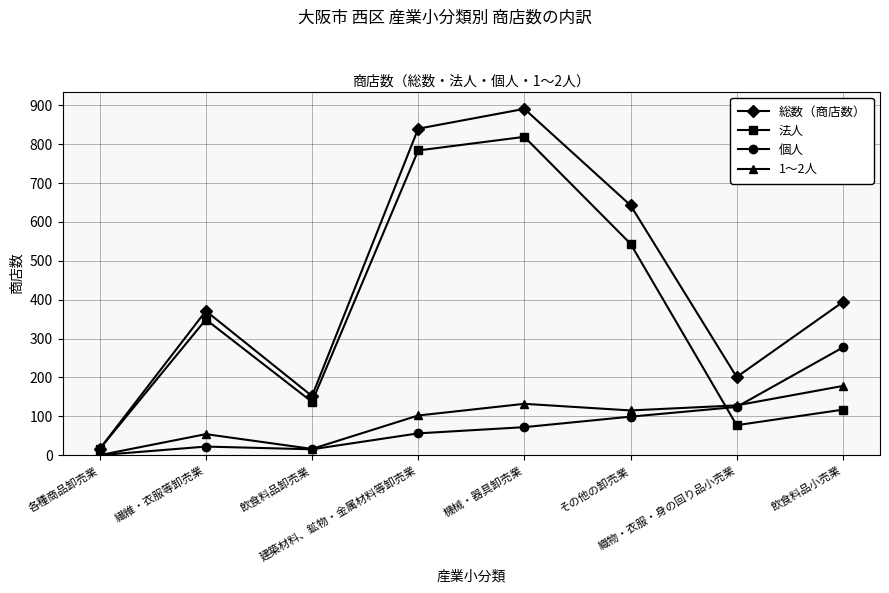

Rank the categories by 法人 value from lowest to highest.

各種商品卸売業, 織物・衣服・身の回り品小売業, 飲食料品小売業, 飲食料品卸売業, 繊維・衣服等卸売業, その他の卸売業, 建築材料、鉱物・金属材料等卸売業, 機械・器具卸売業